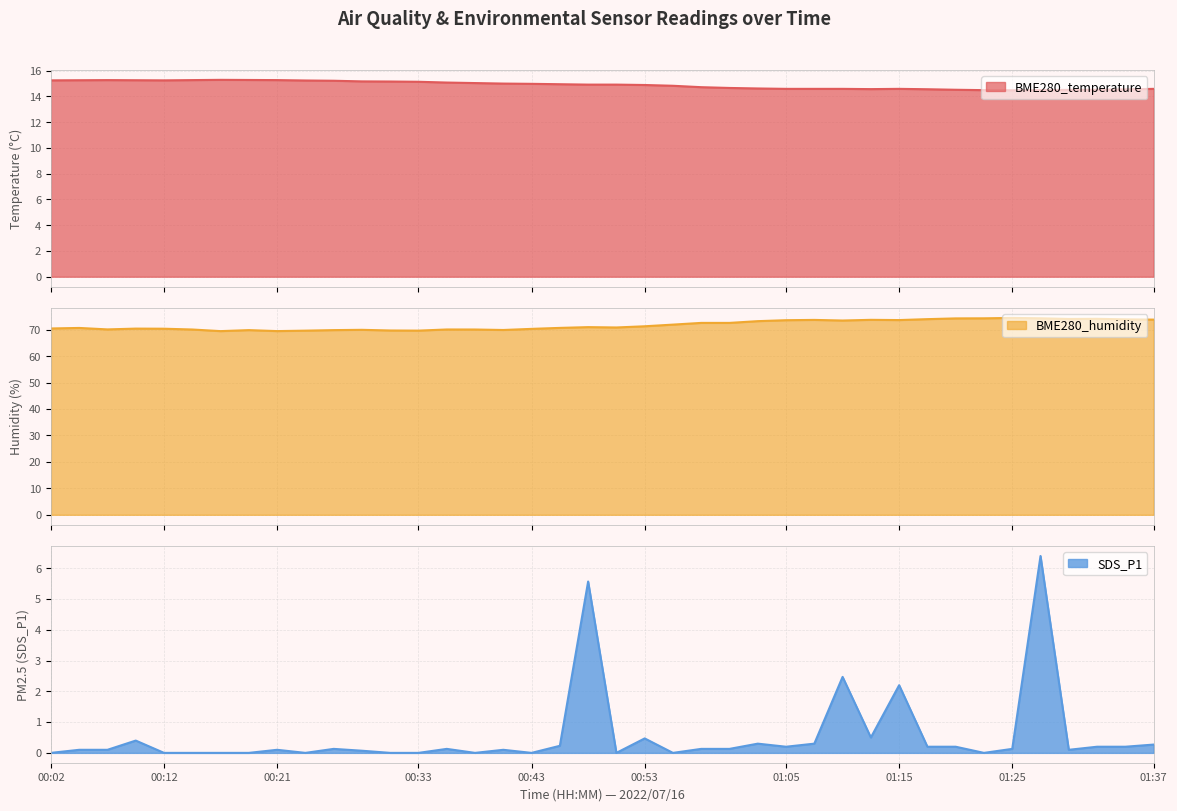

How many data points in BME280_humidity are above 70?

31